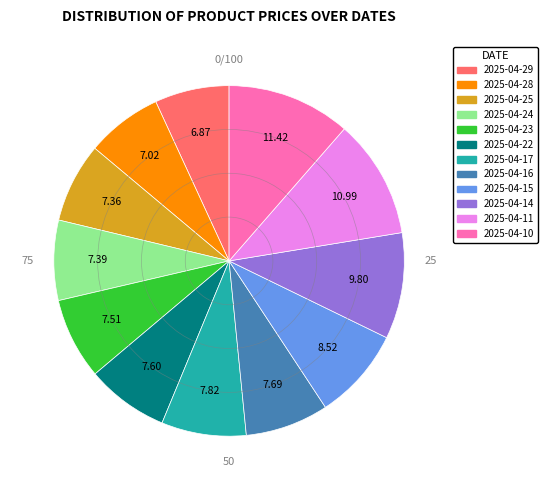

What is the ratio of the value at 2025-04-22 to the value at 2025-04-14?

0.8